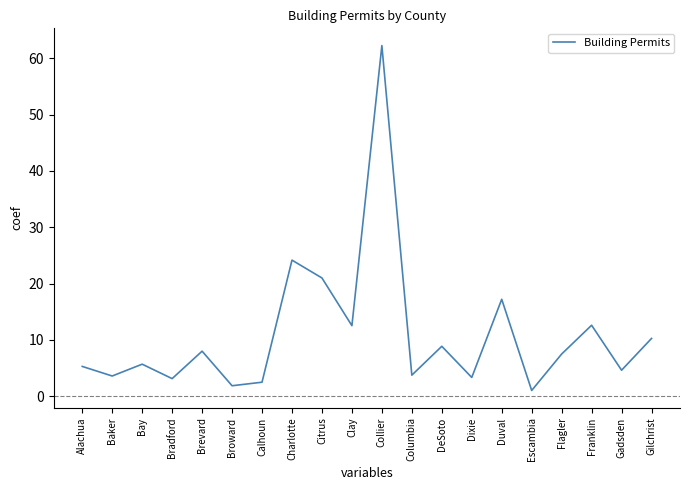

What is the change in value from Citrus to Franklin?

-8.4